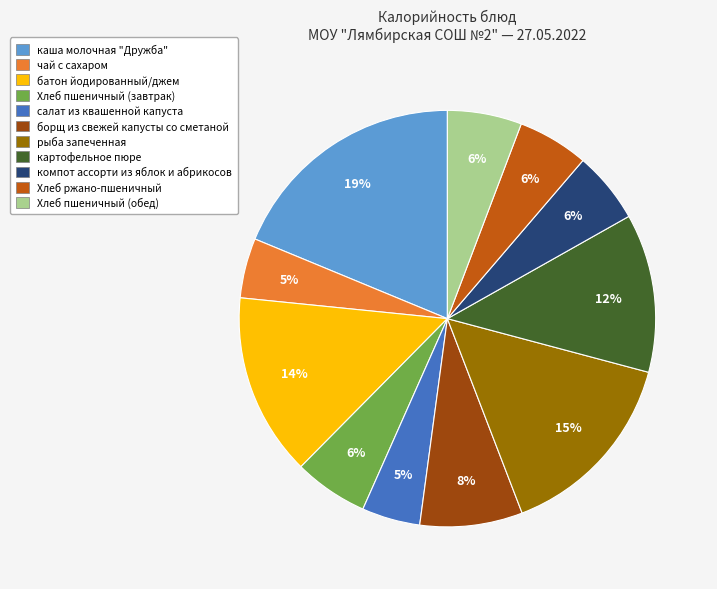

To the nearest percent, what portion does каша молочная "Дружба" represent?

19%